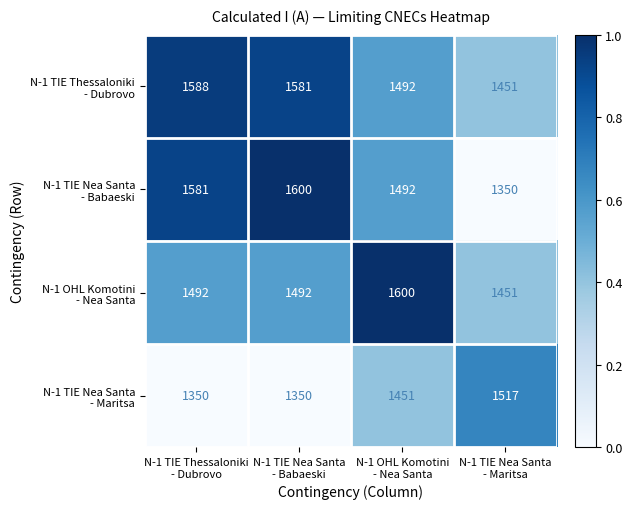

At how many categories does at least one series exceed 1353?

4